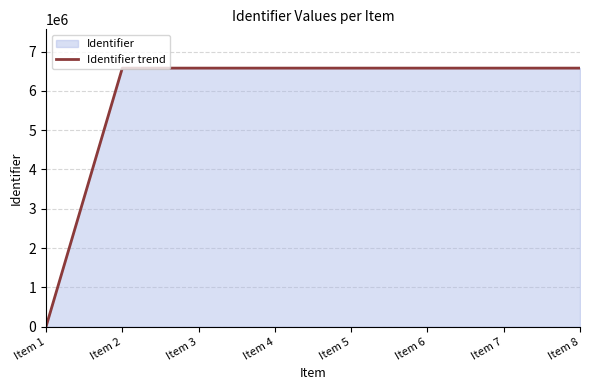

At which category does the chart reach its minimum across all series?

Item 1